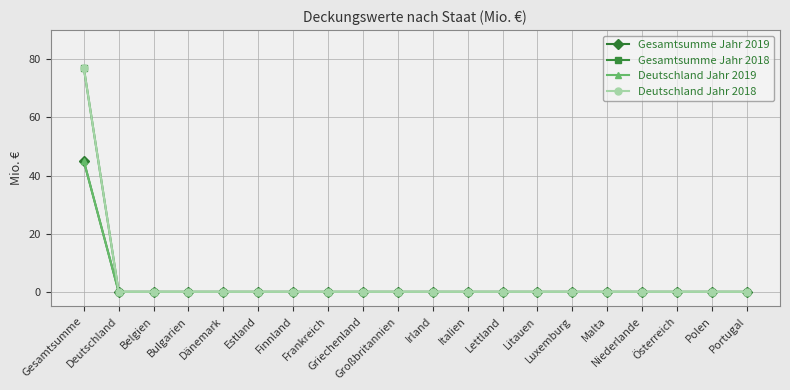

Is this an area chart (filled region under the line)?

No